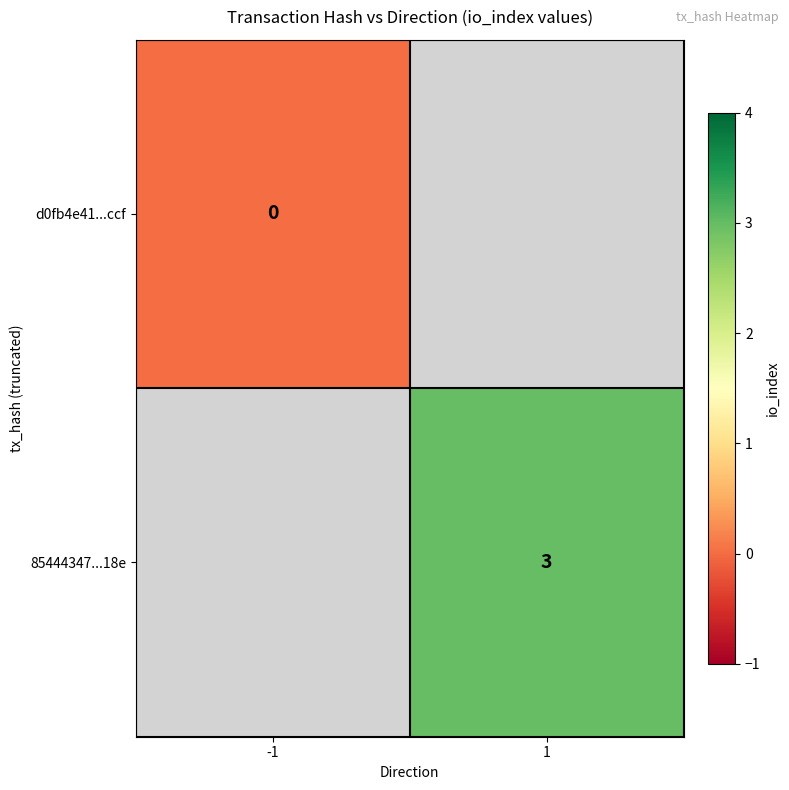

Is it true that 85444347...18e equals 3 at 1?

True